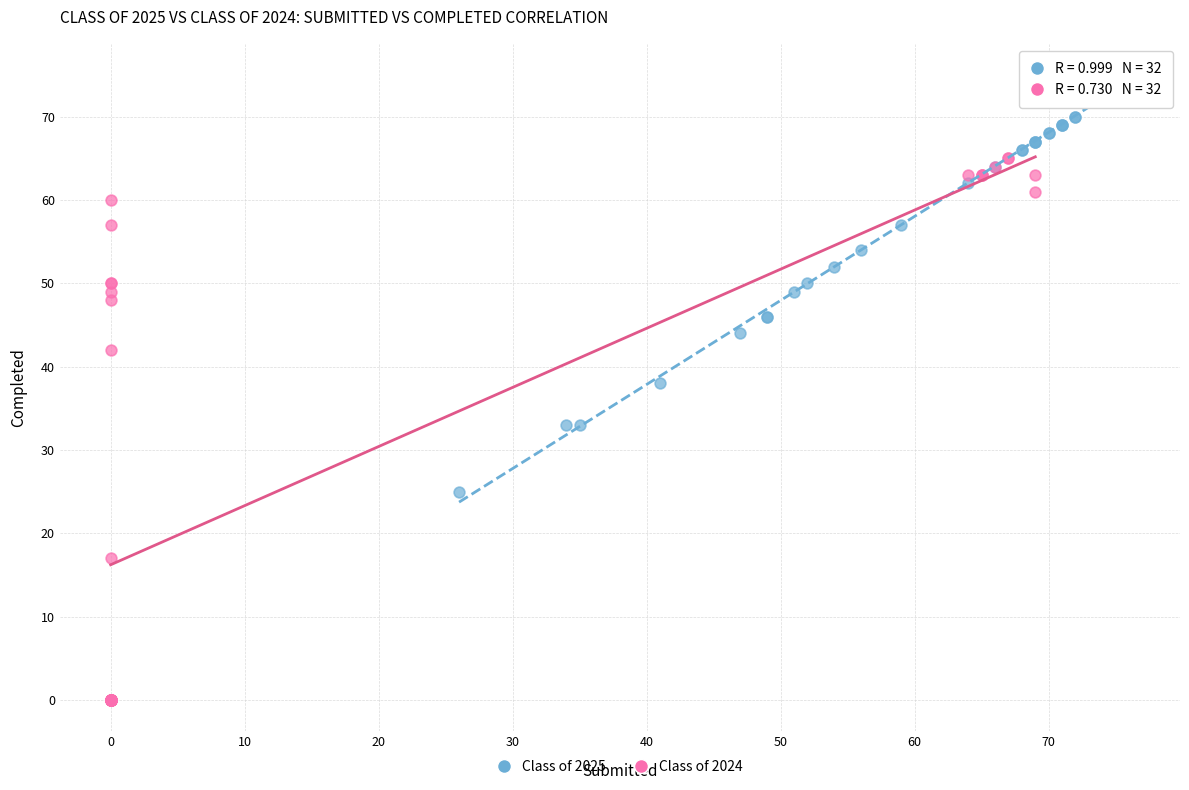

Which series reaches the maximum Y coordinate?

Class of 2025